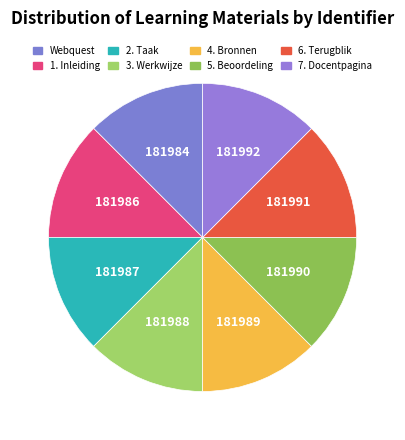

What is the ratio of the value at 4. Bronnen to the value at 2. Taak?

1.0